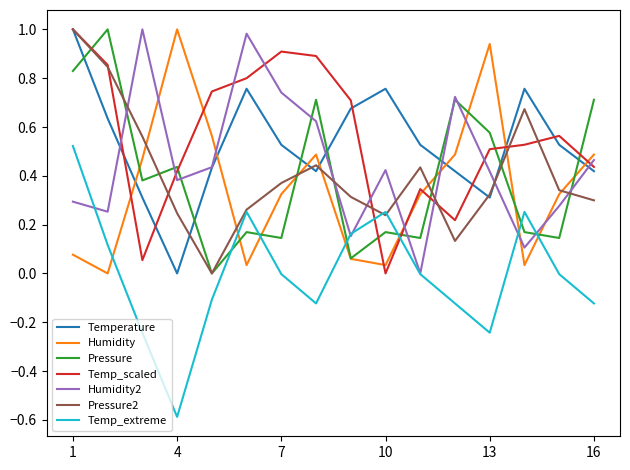

How many times do Pressure and Temperature cross each other?

7